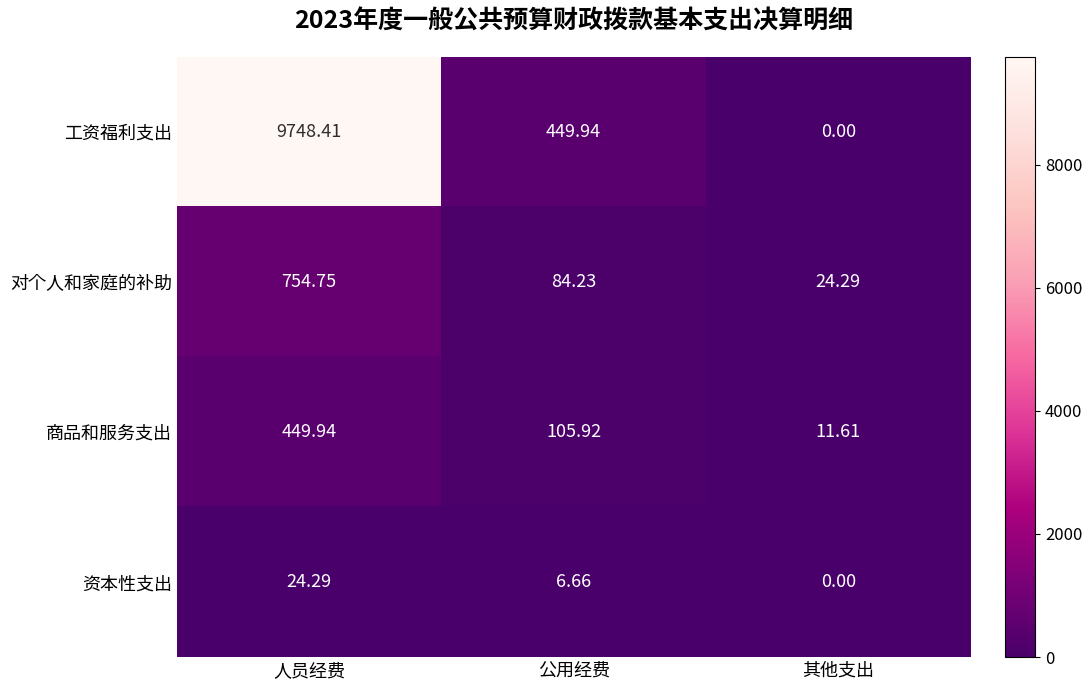

Which series has the largest range (max minus min)?

工资福利支出